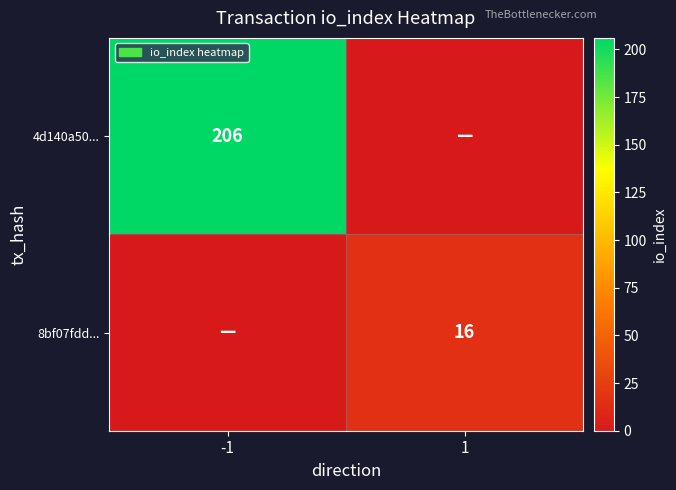

The 4d140a50... series shows 206 at -1. True or false?

True